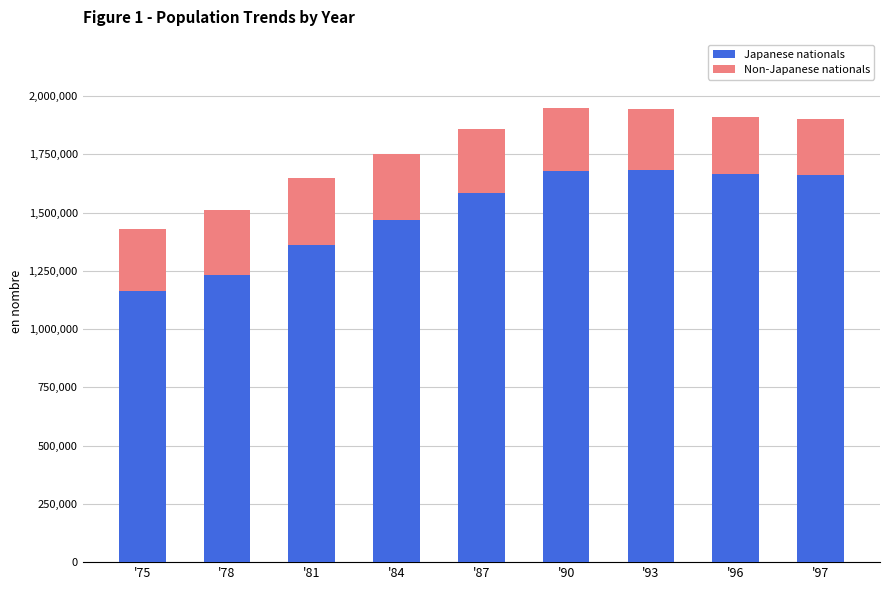

What is the difference between the Japanese nationals values at '84 and '93?

213902